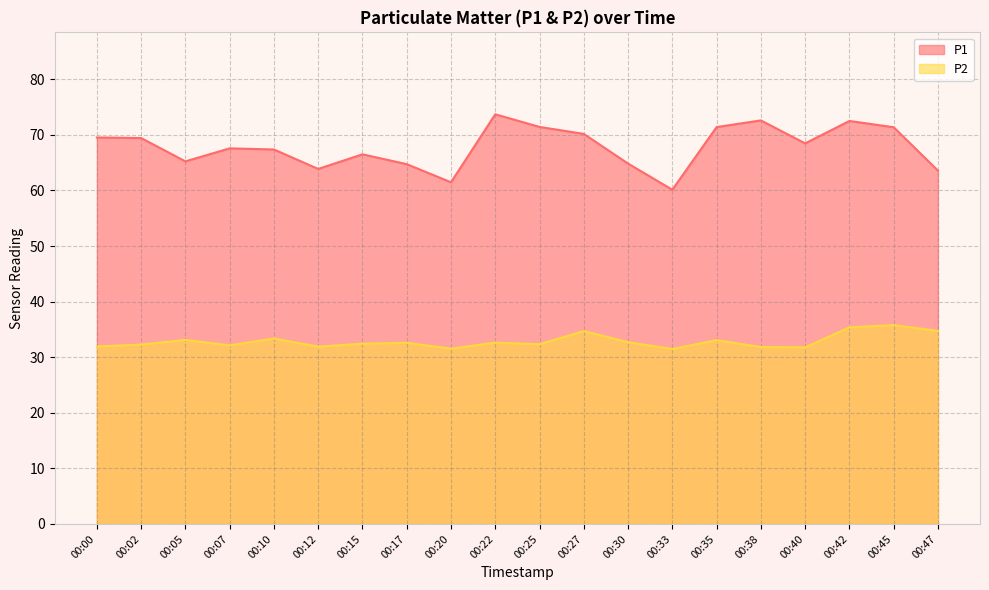

Reading left to right, transcribe all the data shown in this chart.

P1: 69.5	69.4	65.2	67.6	67.4	63.9	66.5	64.7	61.5	73.7	71.4	70.2	64.8	60.1	71.4	72.6	68.5	72.5	71.4	63.6
P2: 31.9	32.3	33.1	32.1	33.4	31.9	32.4	32.6	31.5	32.6	32.3	34.7	32.7	31.5	33.1	31.8	31.8	35.4	35.8	34.7